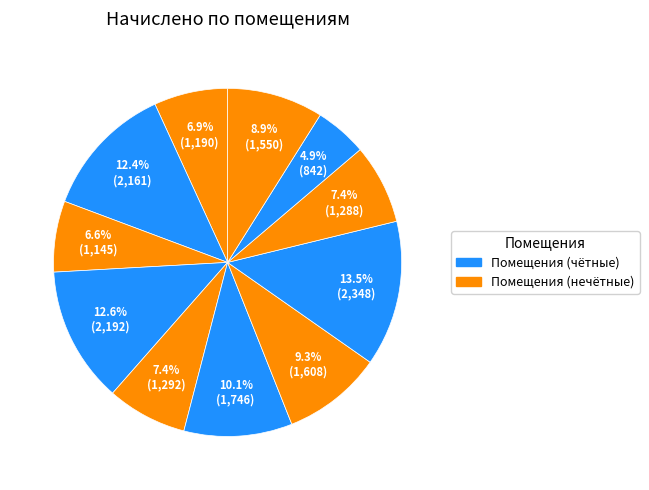

Count the number of slices in the pie.

11